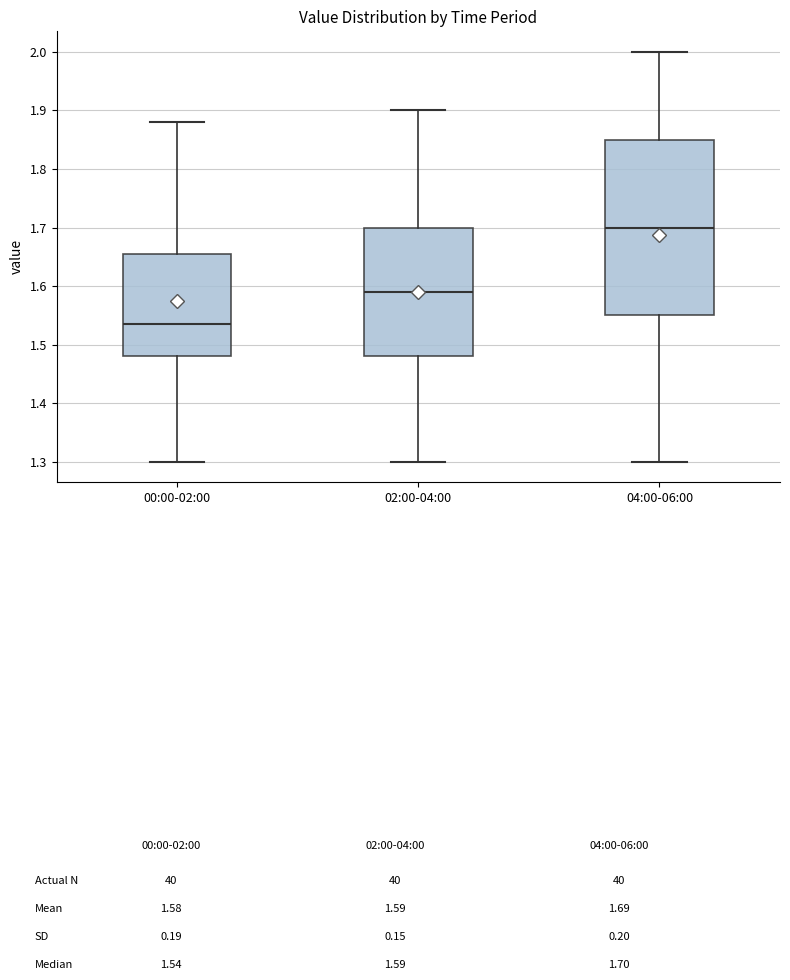

Reading left to right, transcribe this box plot: for each box, give where its median line is, the range the box spans, and where its two whiskers end, as read against the y-axis. The values are not printed on the chart, so give them approximately, as read against the axis.

00:00-02:00: median 1.54, box 1.48 to 1.66, whiskers 1.30 to 1.88
02:00-04:00: median 1.59, box 1.48 to 1.70, whiskers 1.30 to 1.90
04:00-06:00: median 1.70, box 1.55 to 1.85, whiskers 1.30 to 2.00